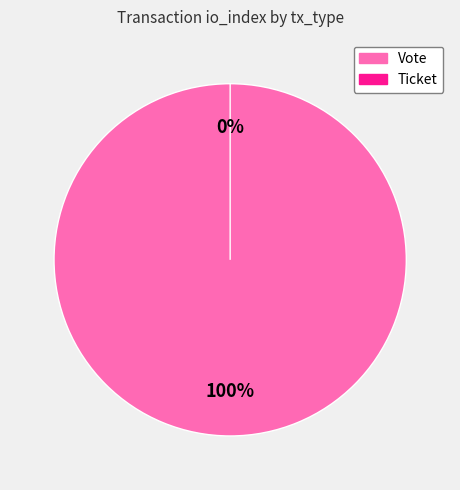

Which has a higher value, Vote or Ticket?

Vote